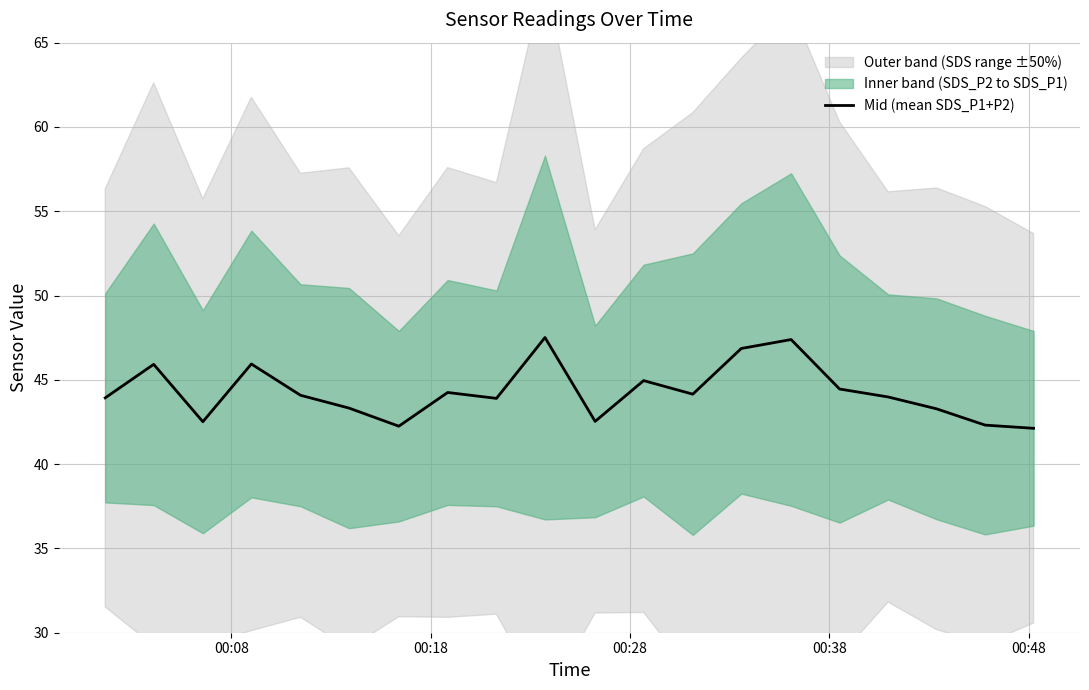

What is the highest value of the Mid (mean SDS_P1+P2) series?

47.5